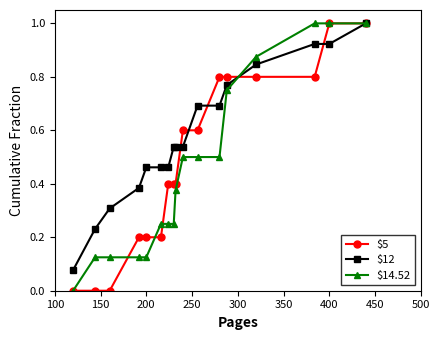

What is the greatest value displayed?

1.0